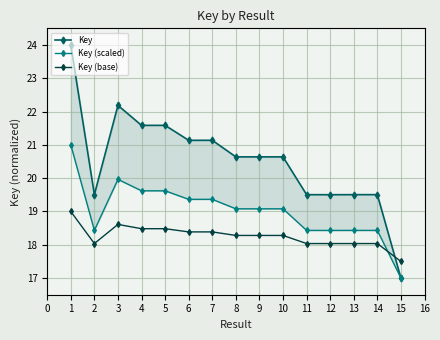

What is the sum of all Key values?

308.1